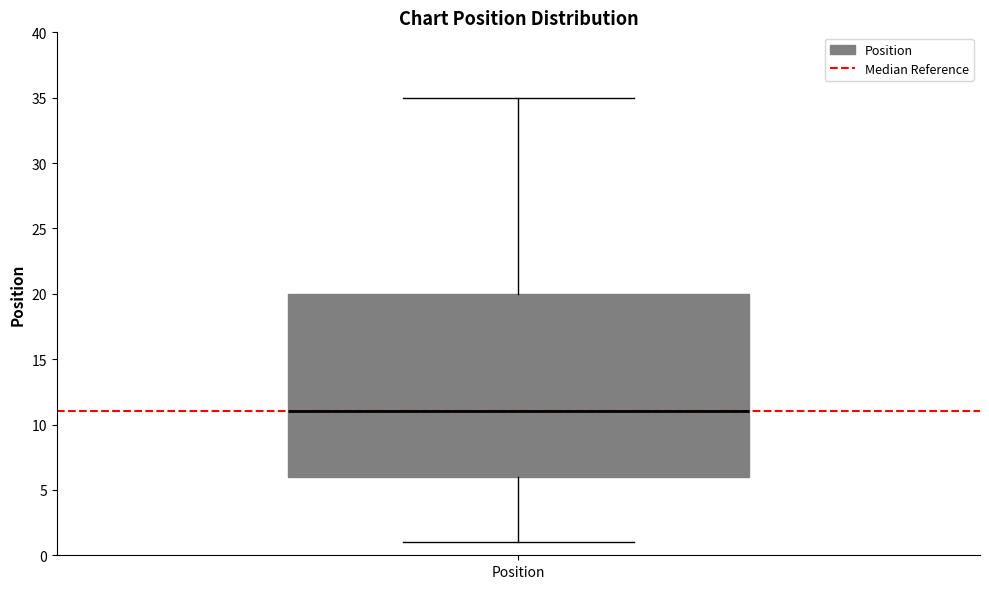

Transcribe this box plot: give where the median line is, the range the box spans, and where the two whiskers end, as read against the y-axis. The values are not printed on the chart, so give them approximately, as read against the axis.

median 11, box 6 to 20, whiskers 1 to 35